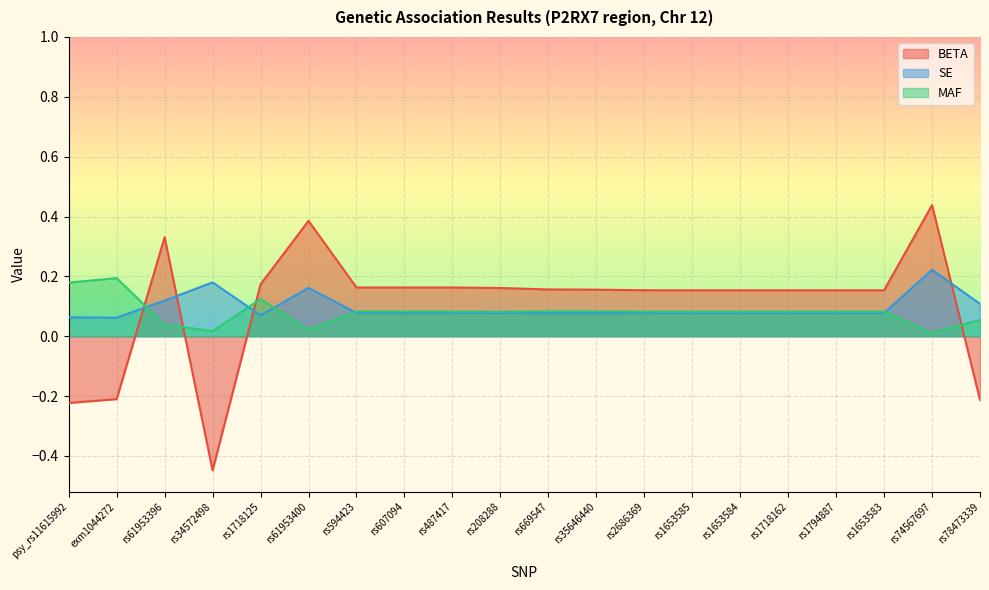

Does the chart display data point markers on the line(s)?

No